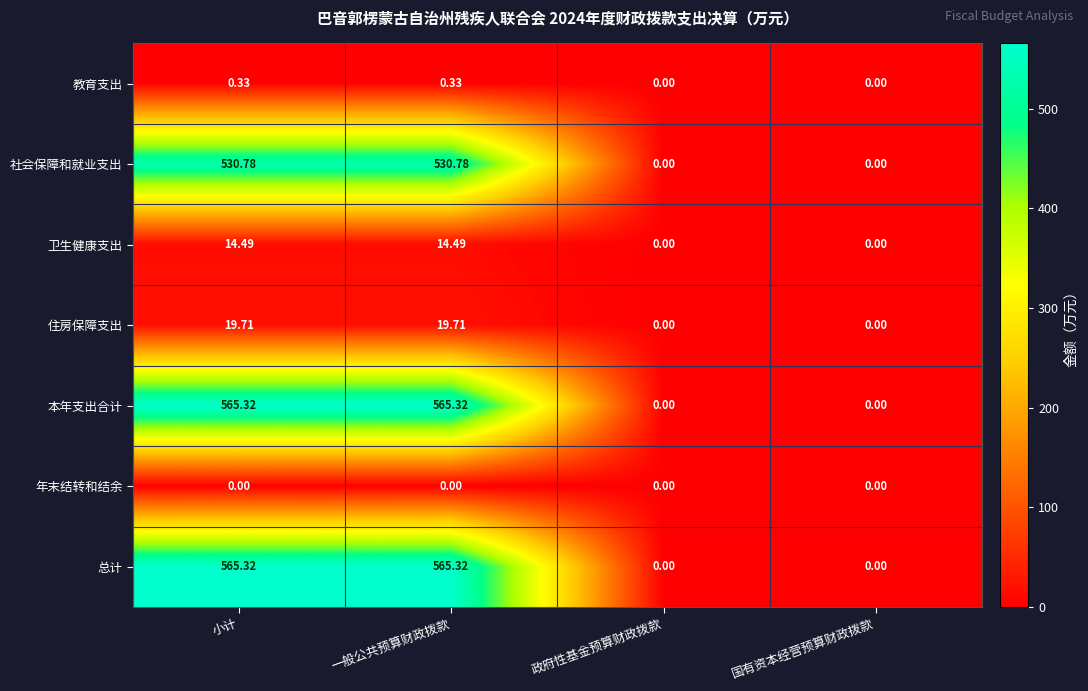

Is the value of 教育支出 at 小计 greater than the value of 年末结转和结余 at 政府性基金预算财政拨款?

Yes